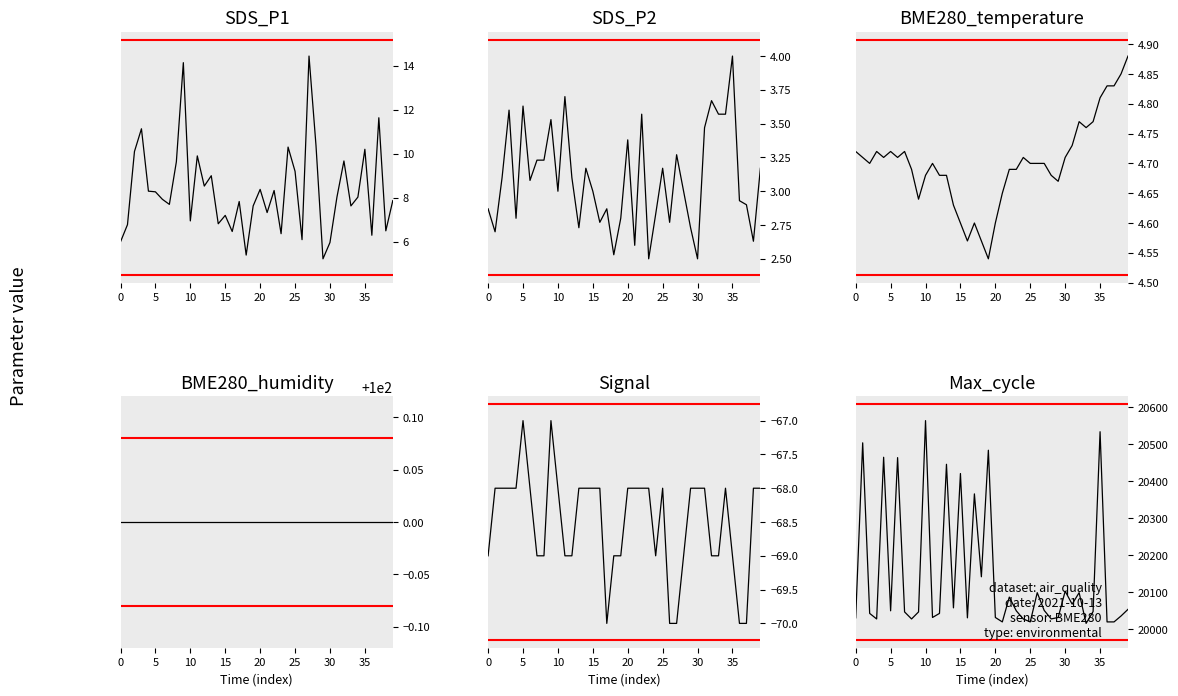

Which series has the widest spread of values?

Max_cycle